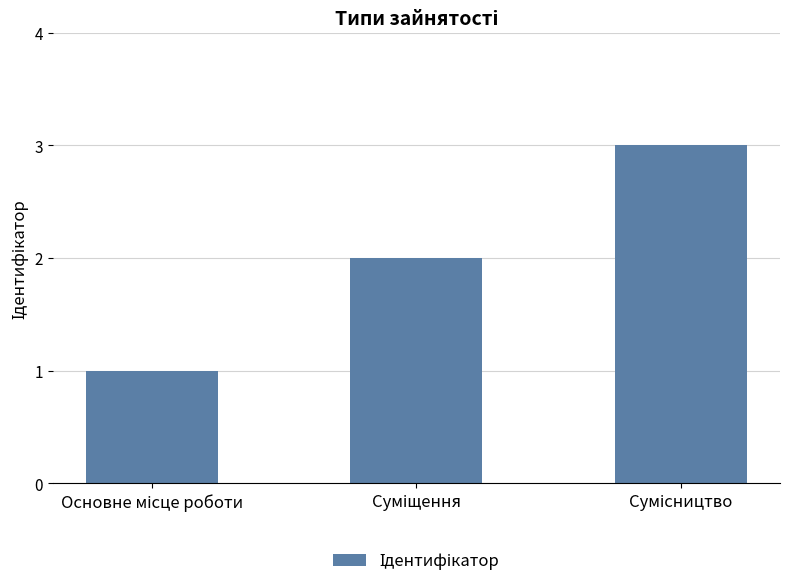

What is the sum of all values?

6